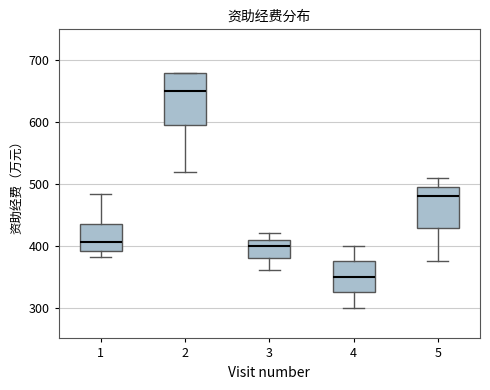

Comparing the boxes themselves (not the whiskers), which one is the tallest?

2